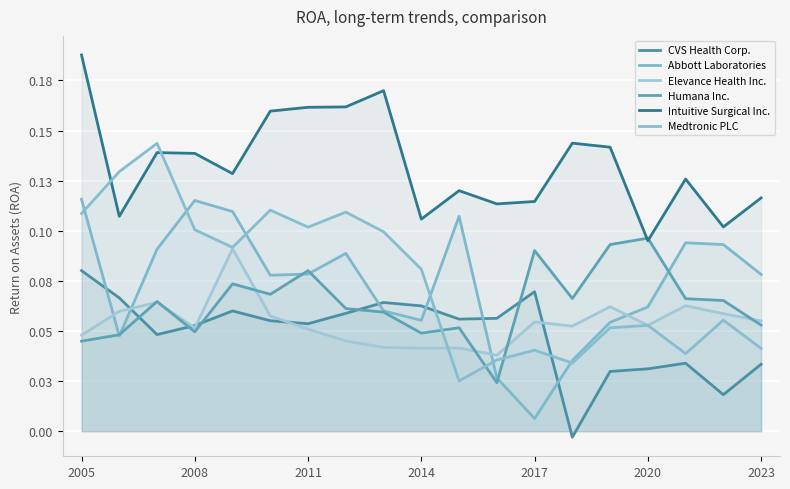

How many times do Medtronic PLC and CVS Health Corp. cross each other?

2